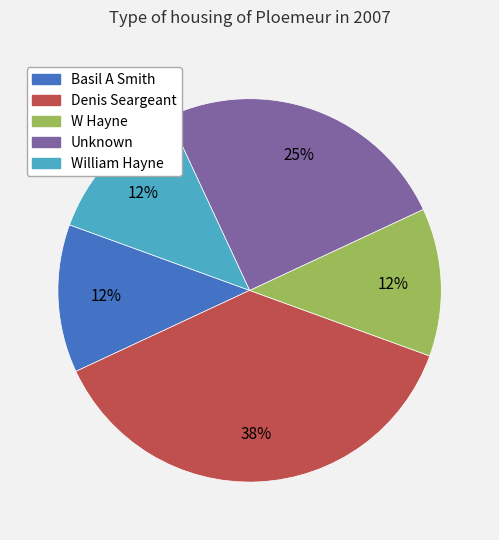

How many segments does this pie chart have?

5